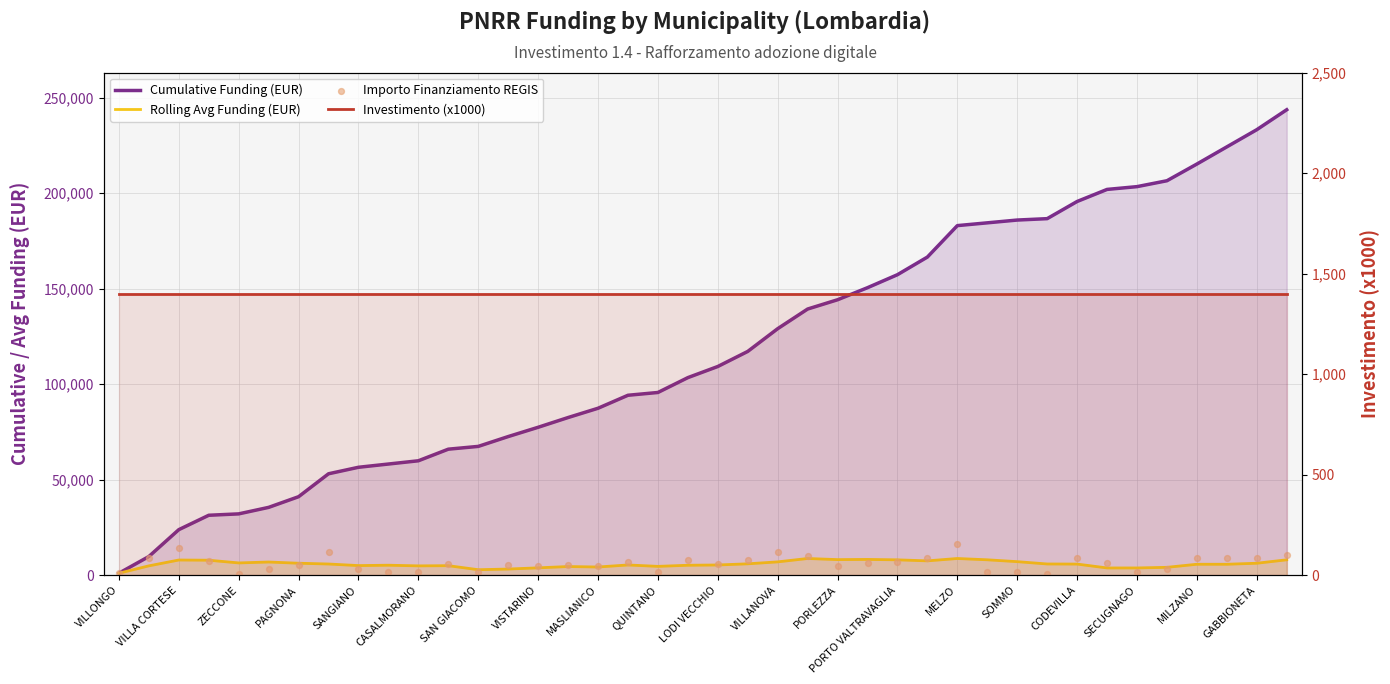

At how many categories does at least one series exceed 147899?

15